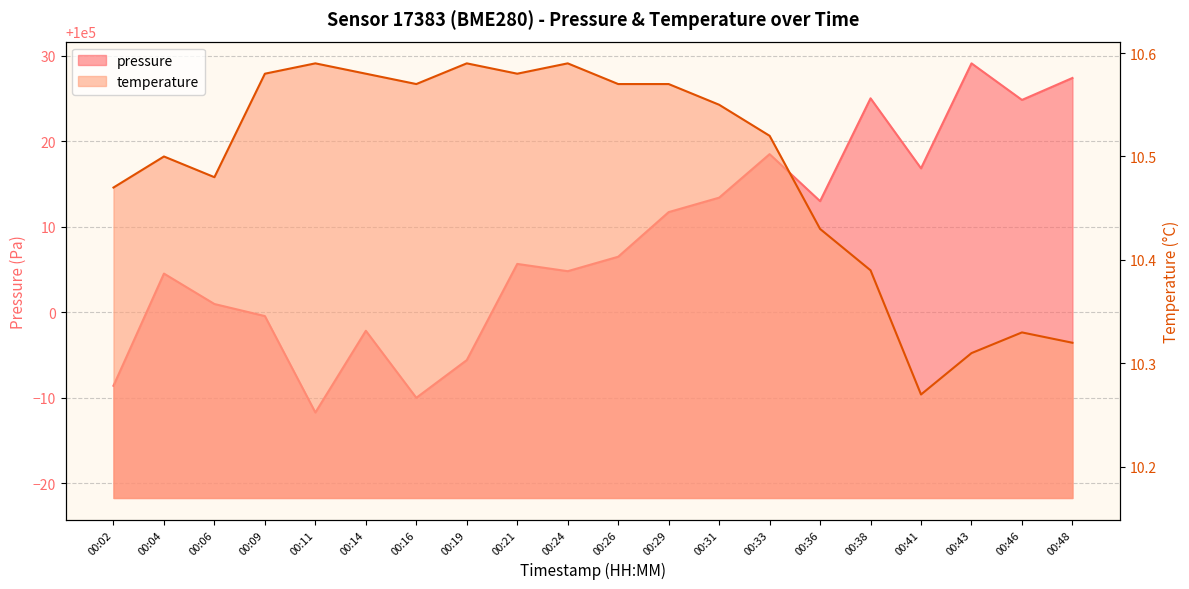

What is the value of the temperature point at the 6th from the left?

10.6